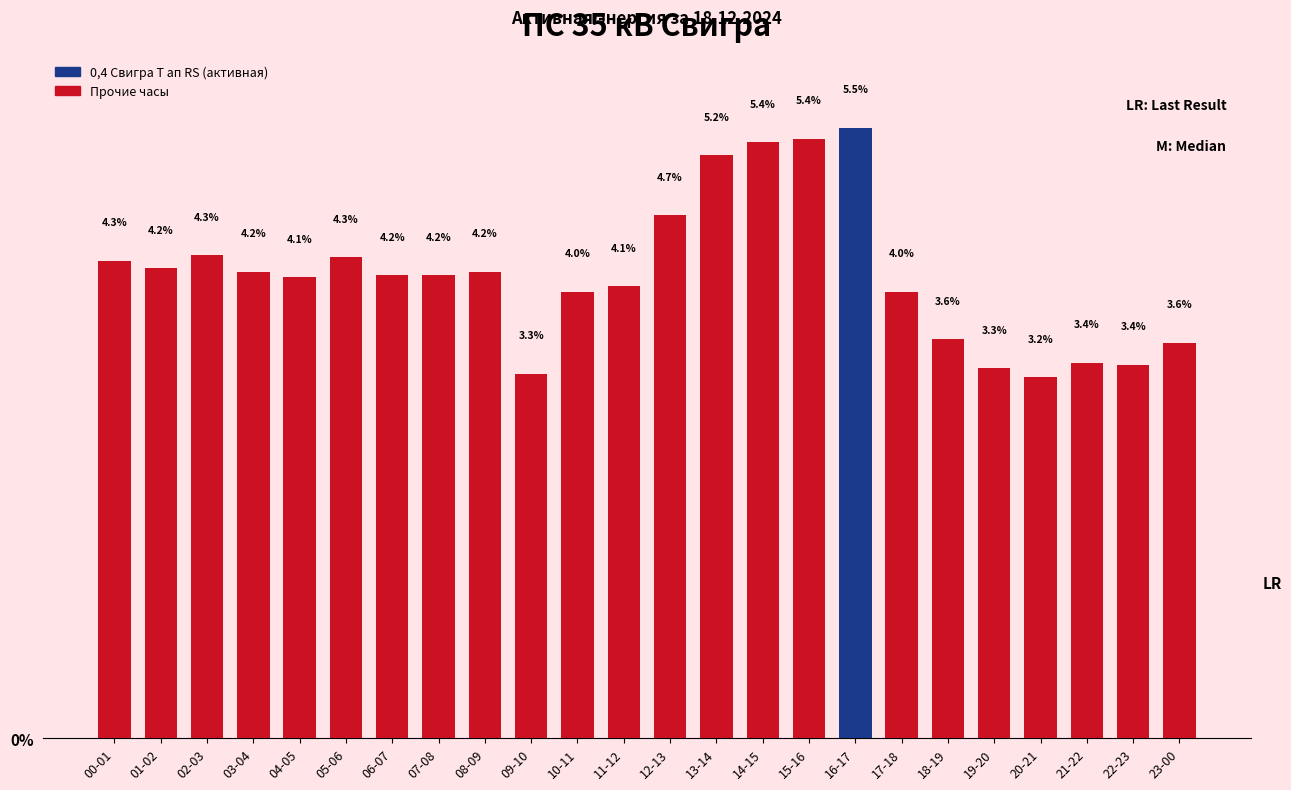

What is the difference between the maximum and minimum values?

2.2